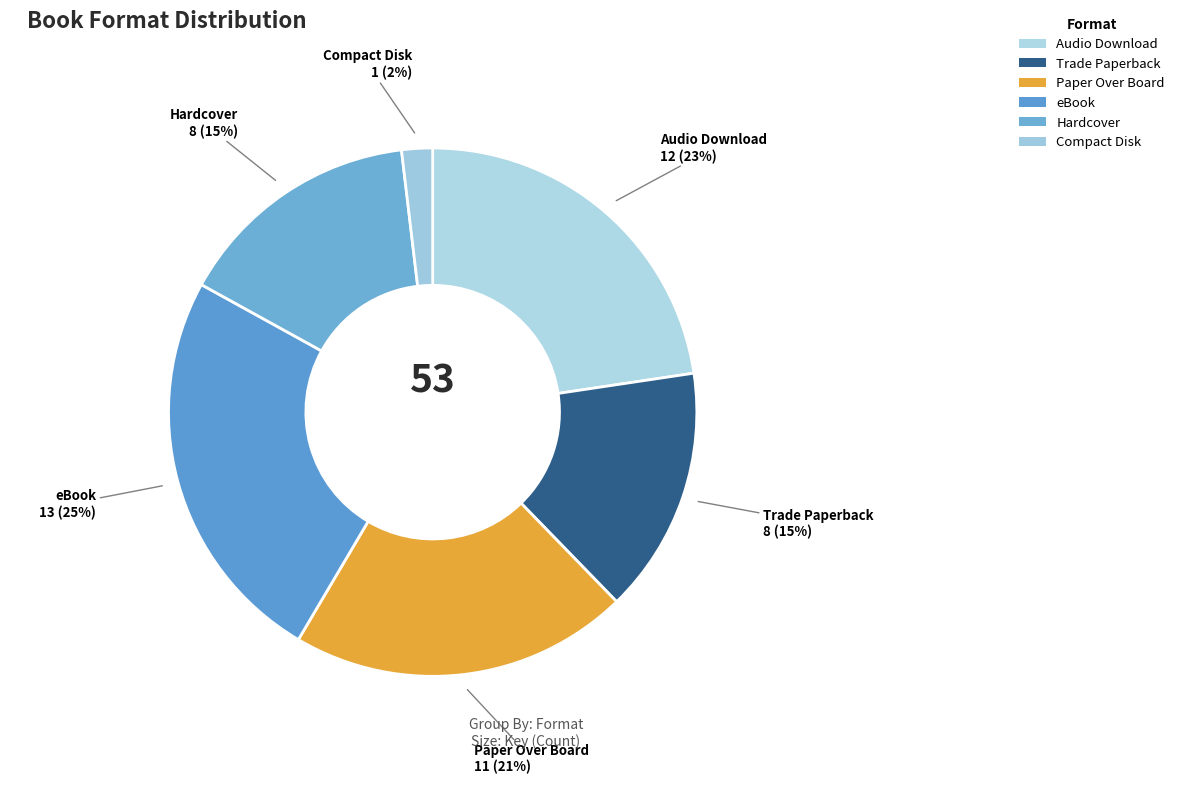

To the nearest percent, what portion does Paper Over Board represent?

21%